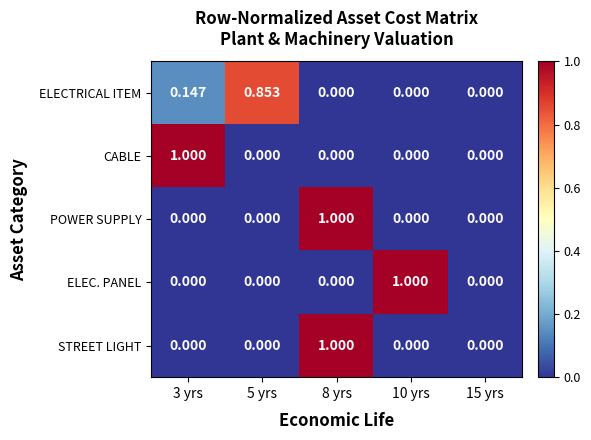

Between 5 yrs and 15 yrs, which series saw the biggest shift?

ELECTRICAL ITEM